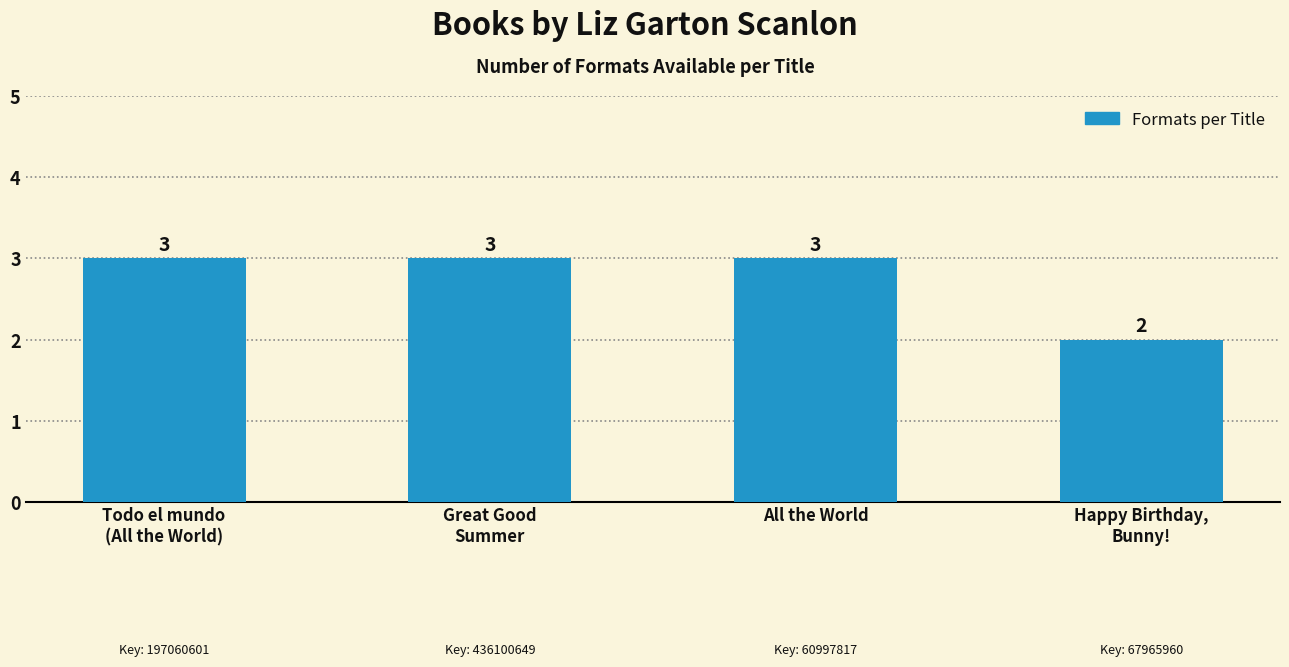

What position from the right is Todo el mundo
(All the World)?

4